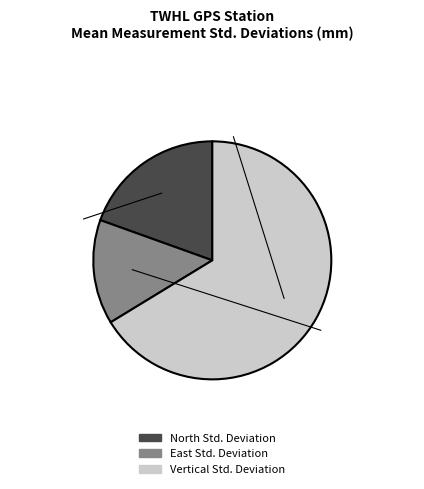

Is there a majority slice in this chart?

Yes